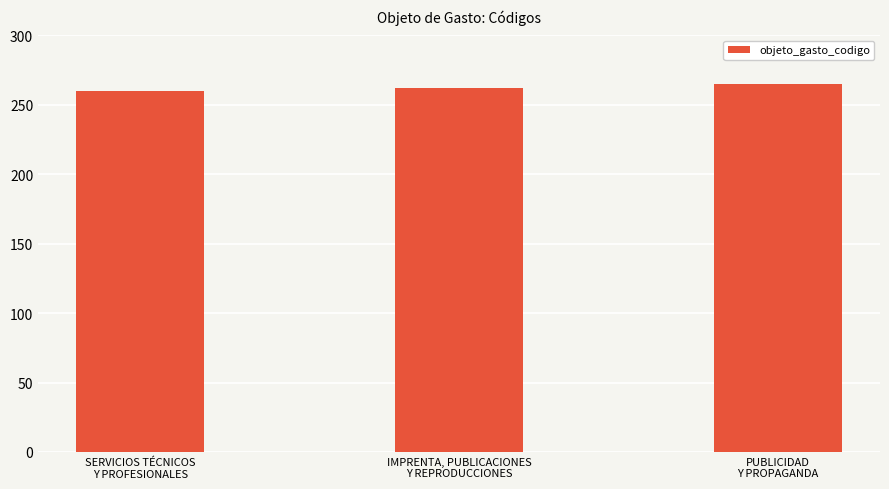

Reading right to left, transcribe all the data shown in this chart.

PUBLICIDAD
Y PROPAGANDA=265	IMPRENTA, PUBLICACIONES
Y REPRODUCCIONES=262	SERVICIOS TÉCNICOS
Y PROFESIONALES=260